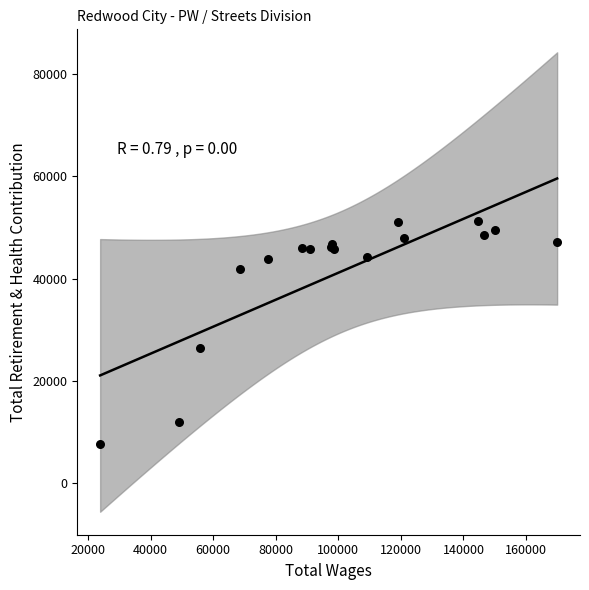

What Y value in the scatter plot is closest to 29390?

26443